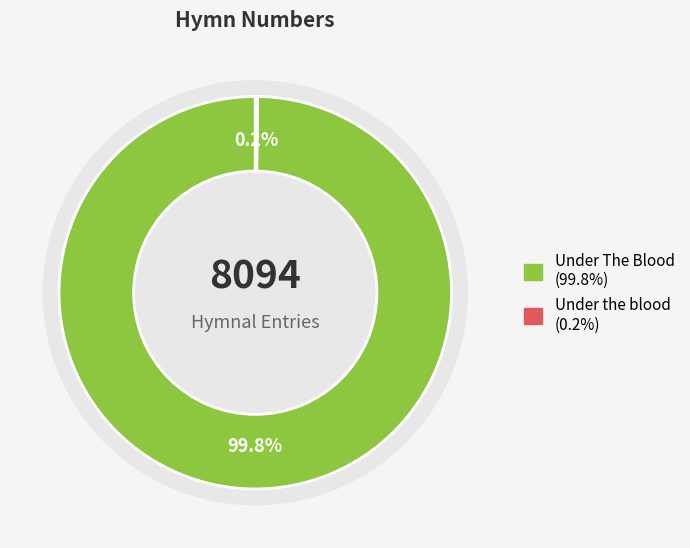

What is the change in value from Under The Blood to Under the blood?

-8064